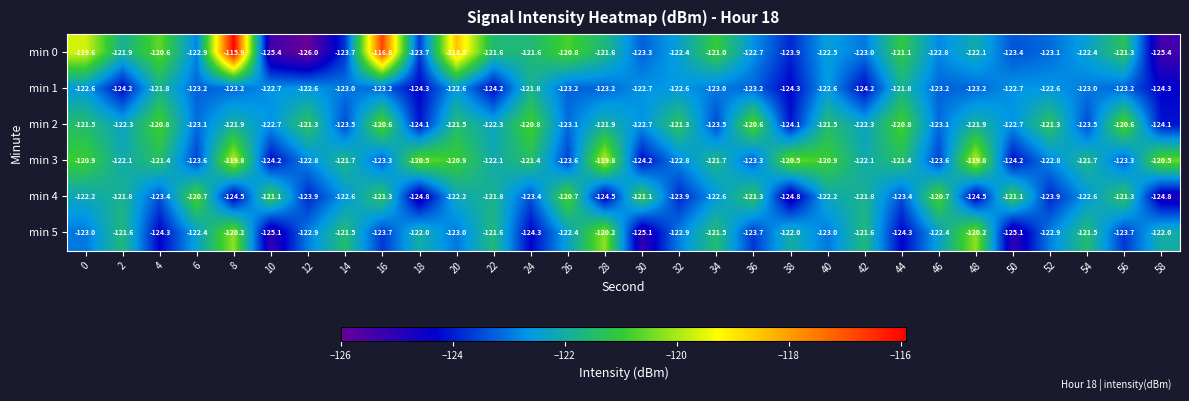

The value of min 4 at 24 is -123.4. True or false?

True